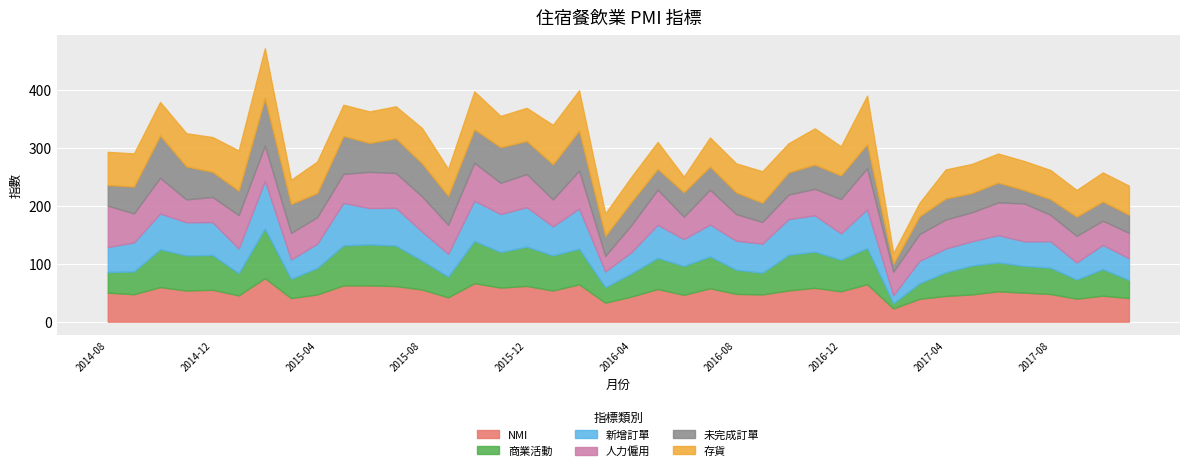

Which series has the widest spread of values?

商業活動